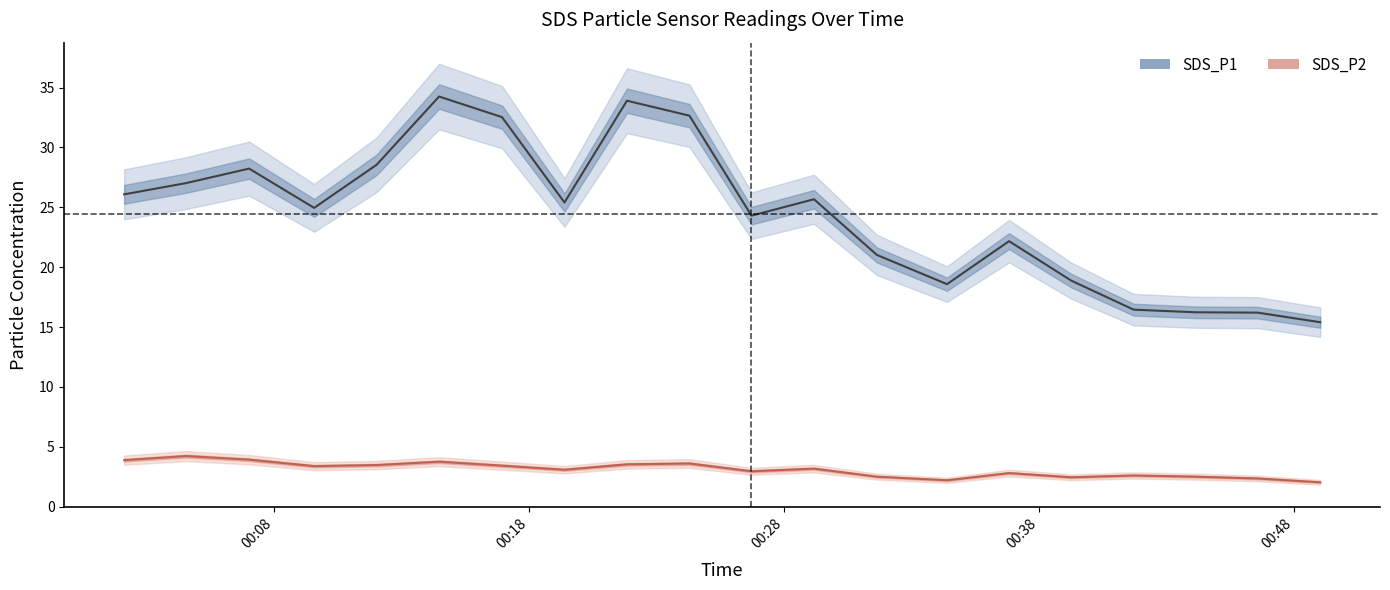

Reading right to left, transcribe all the data shown in this chart.

SDS_P1: 15.4	16.2	16.2	16.4	18.9	22.2	18.6	21.0	25.7	24.3	32.6	33.9	25.4	32.5	34.2	28.6	24.9	28.2	27.0	26.1
SDS_P2: 2.0	2.4	2.5	2.6	2.5	2.8	2.2	2.5	3.2	3.0	3.6	3.5	3.1	3.4	3.8	3.5	3.4	3.9	4.2	3.9